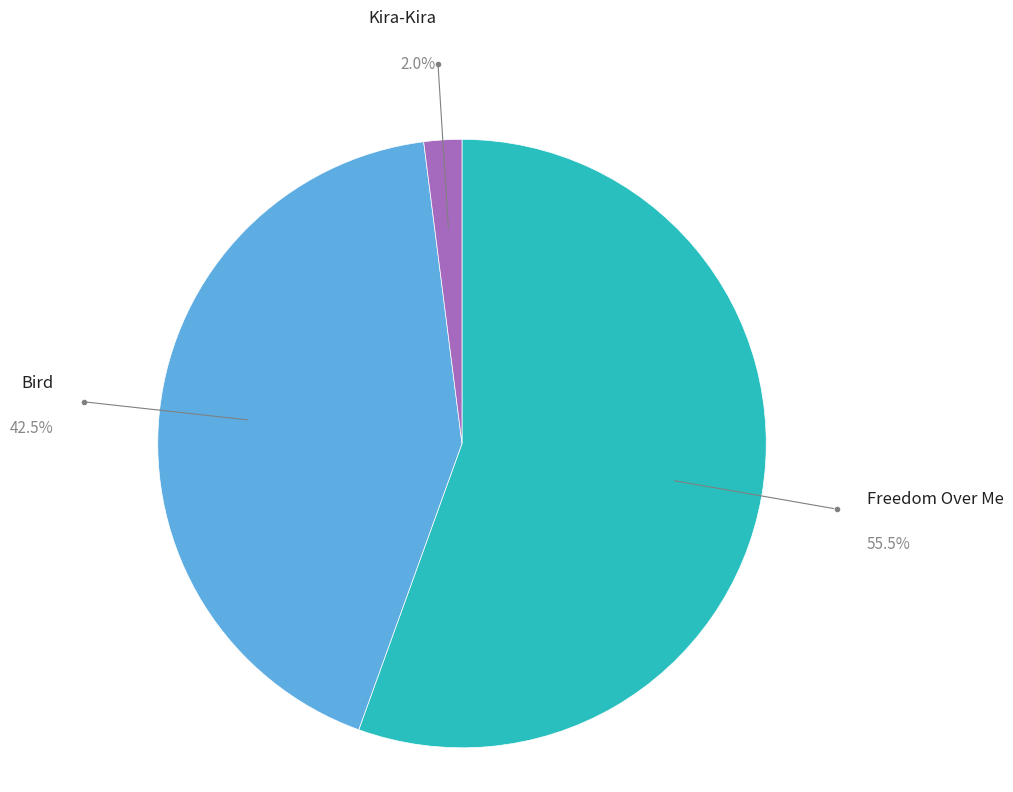

What percentage is the Freedom Over Me slice, to the nearest percent?

56%